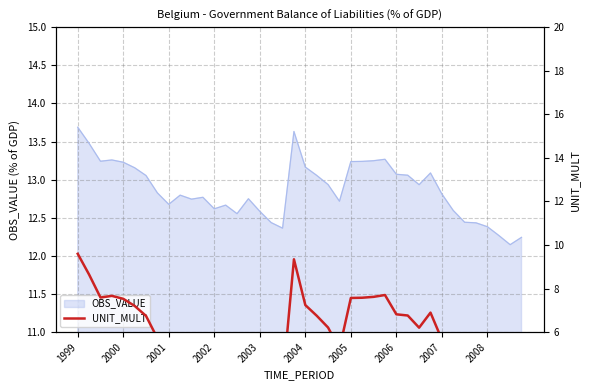

The chart shows a value of 1.1 at 23. True or false?

False